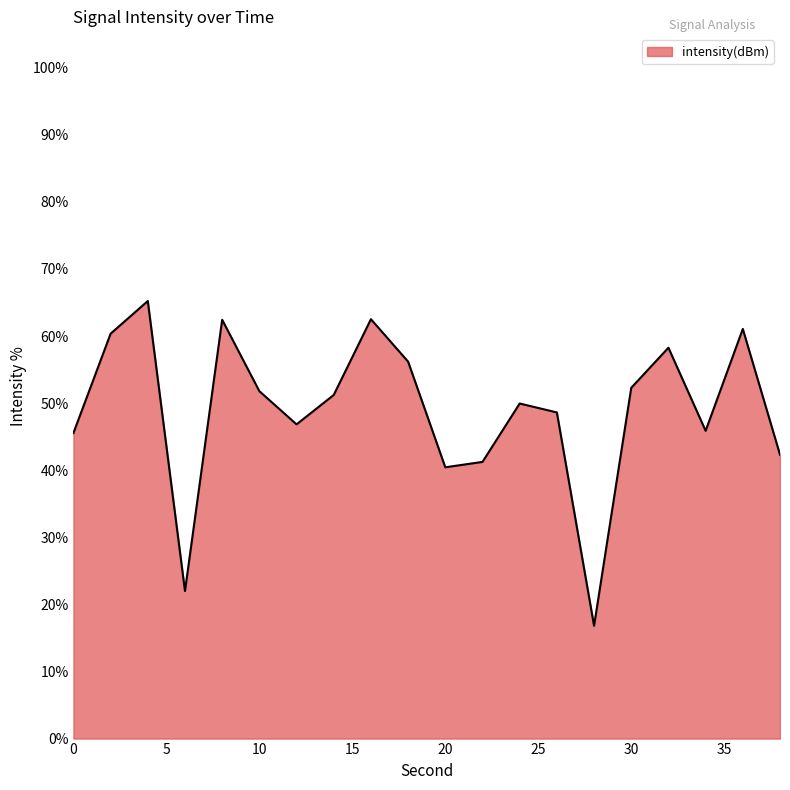

What is the maximum value shown in the chart?

65.2